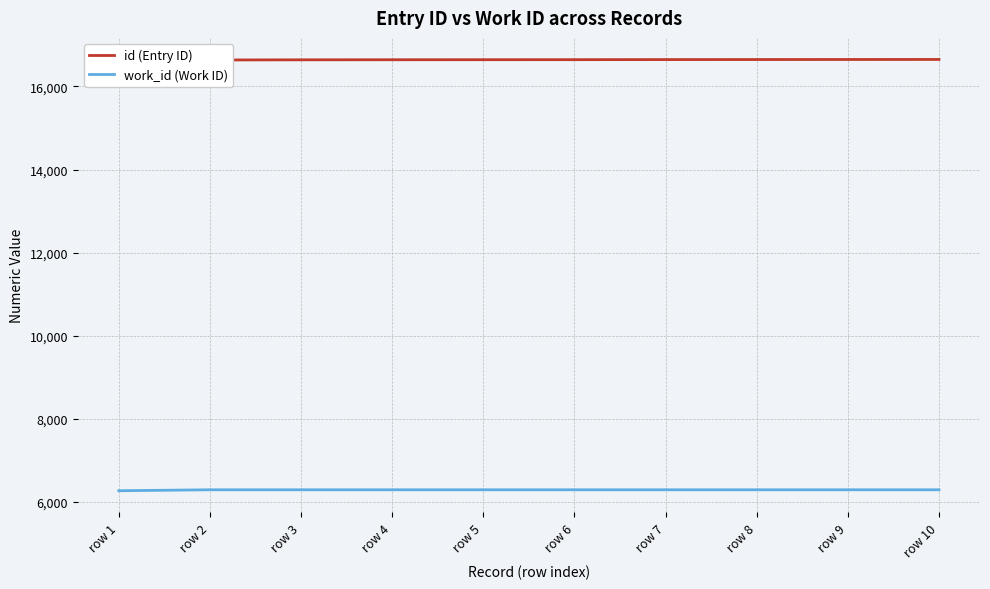

Does the chart display data point markers on the line(s)?

No